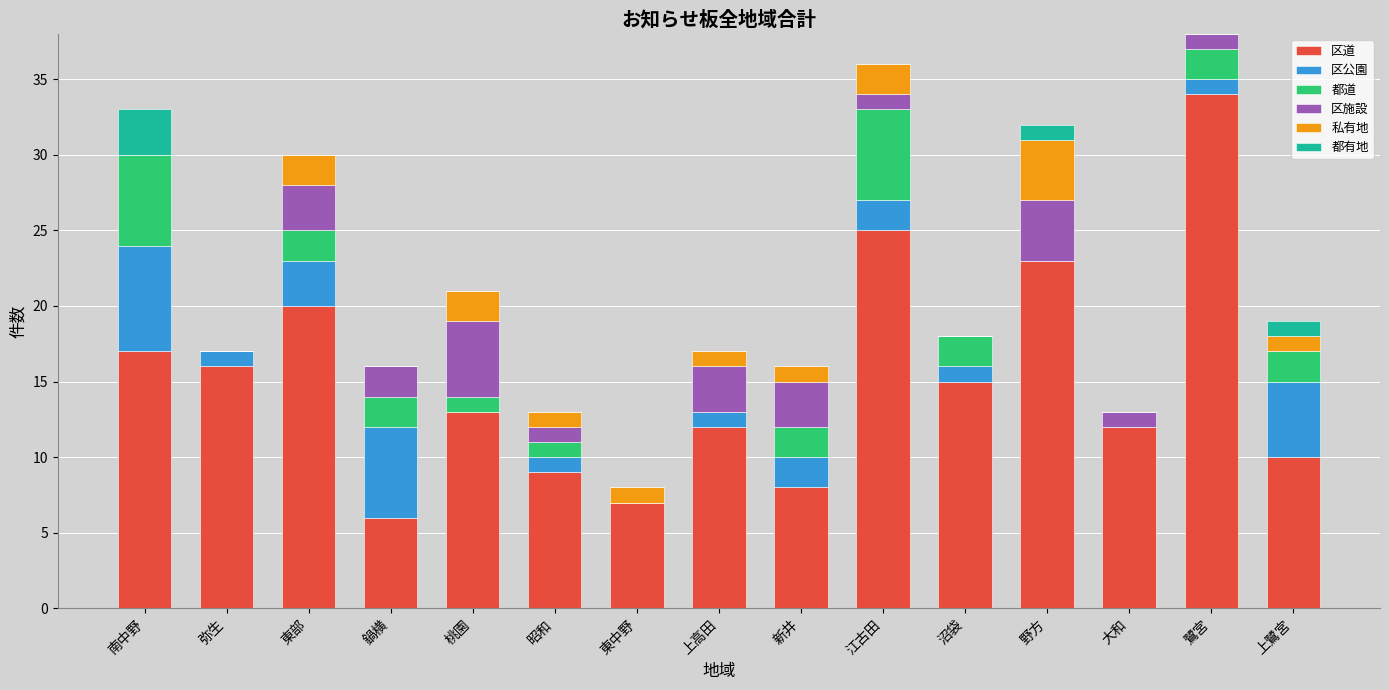

The 区道 series shows 10 at 上鷺宮. True or false?

True